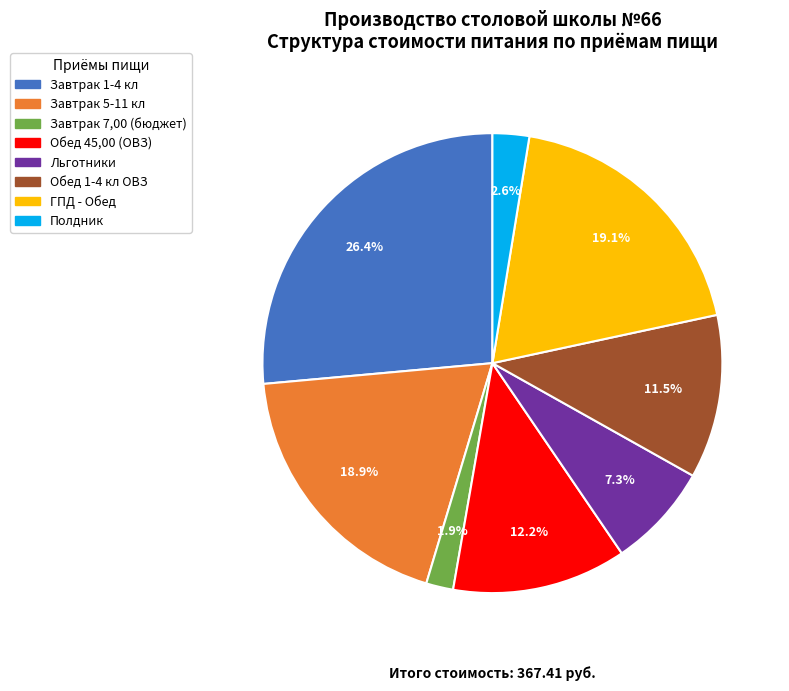

Which has a higher value, ГПД - Обед or Завтрак 7,00 (бюджет)?

ГПД - Обед